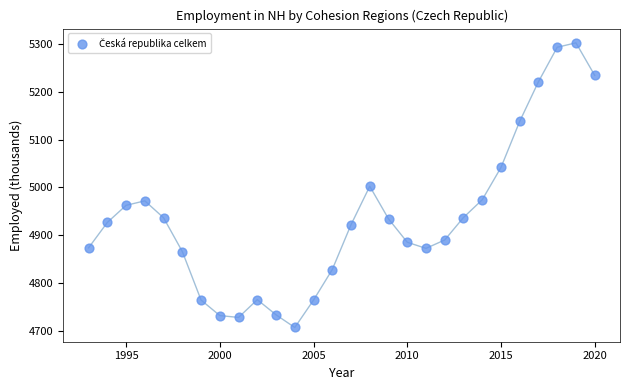

What is the range of X values (max minus min)?

27.0